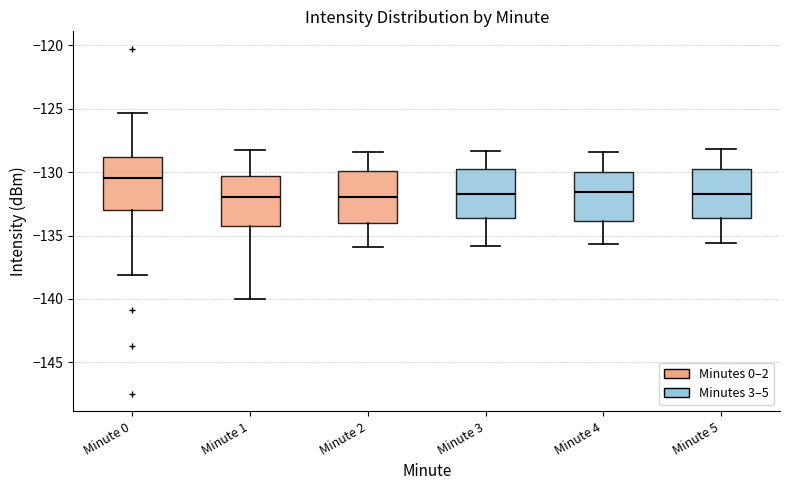

Where does the lower whisker of the box for Minute 2 end on the y-axis? The values are not printed on the chart, so give them approximately, as read against the axis.

-136.0